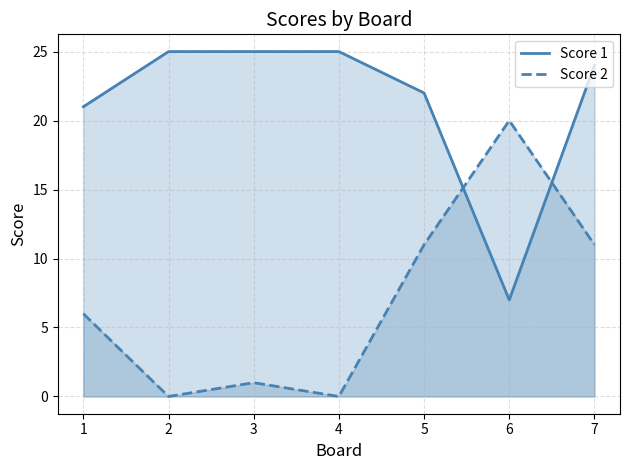

What is the average value of the Score 1 series?

21